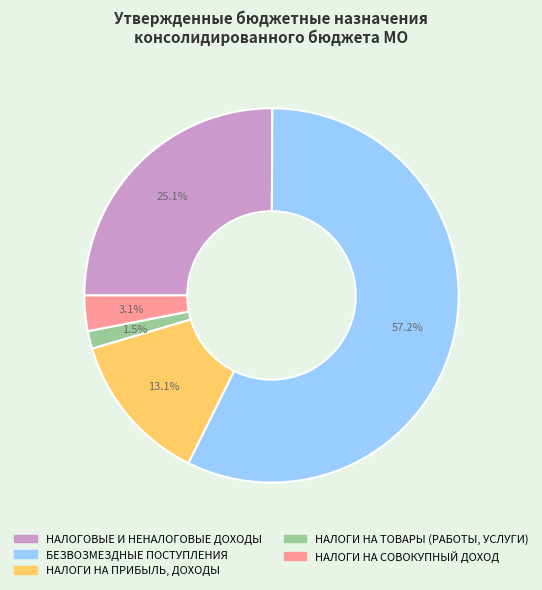

Rank the categories by value from lowest to highest.

НАЛОГИ НА ТОВАРЫ (РАБОТЫ, УСЛУГИ), НАЛОГИ НА СОВОКУПНЫЙ ДОХОД, НАЛОГИ НА ПРИБЫЛЬ, ДОХОДЫ, НАЛОГОВЫЕ И НЕНАЛОГОВЫЕ ДОХОДЫ, БЕЗВОЗМЕЗДНЫЕ ПОСТУПЛЕНИЯ